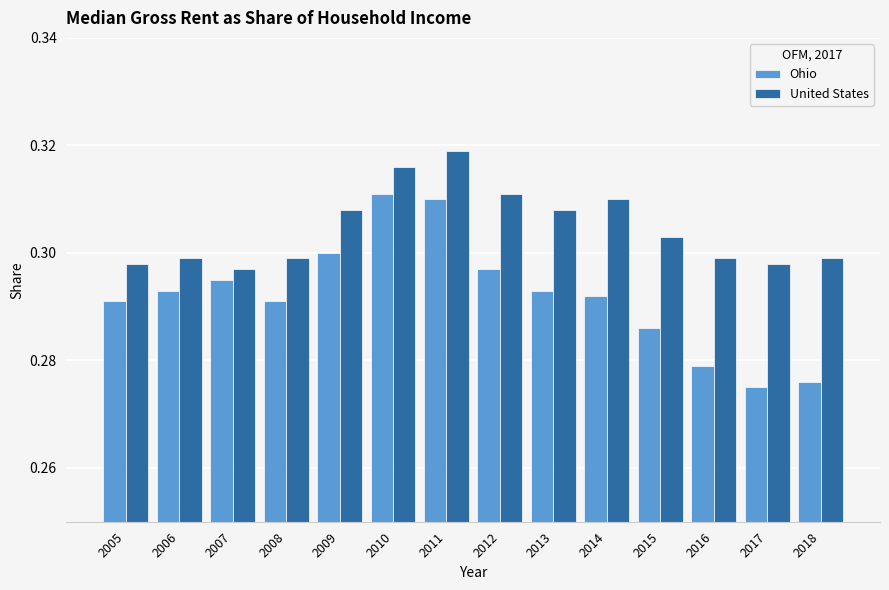

What is the sum of the United States values at 2007 and 2008?

0.6